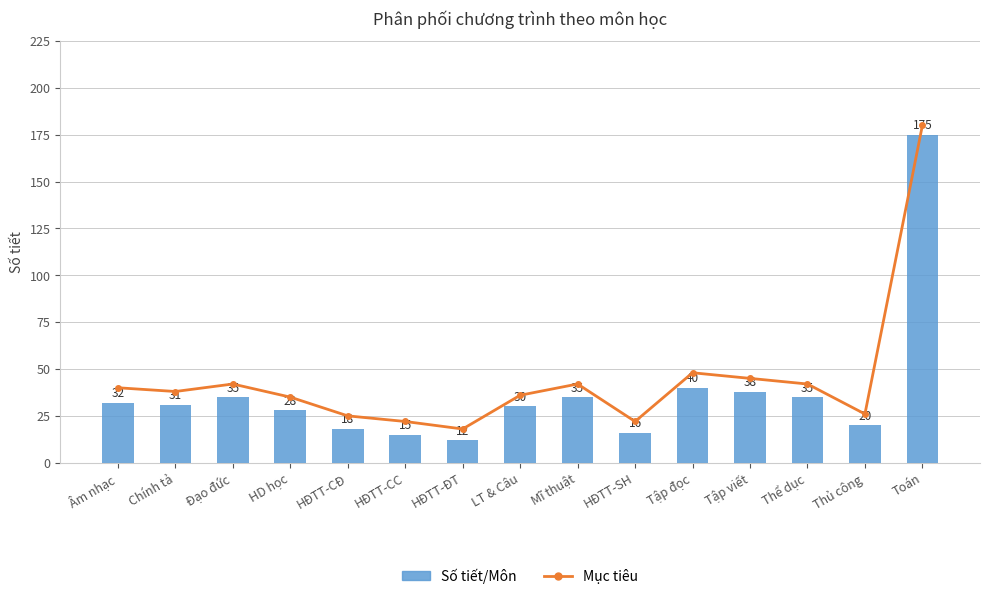

Rank the series at Tập đọc from lowest to highest value.

Số tiết/Môn, Mục tiêu